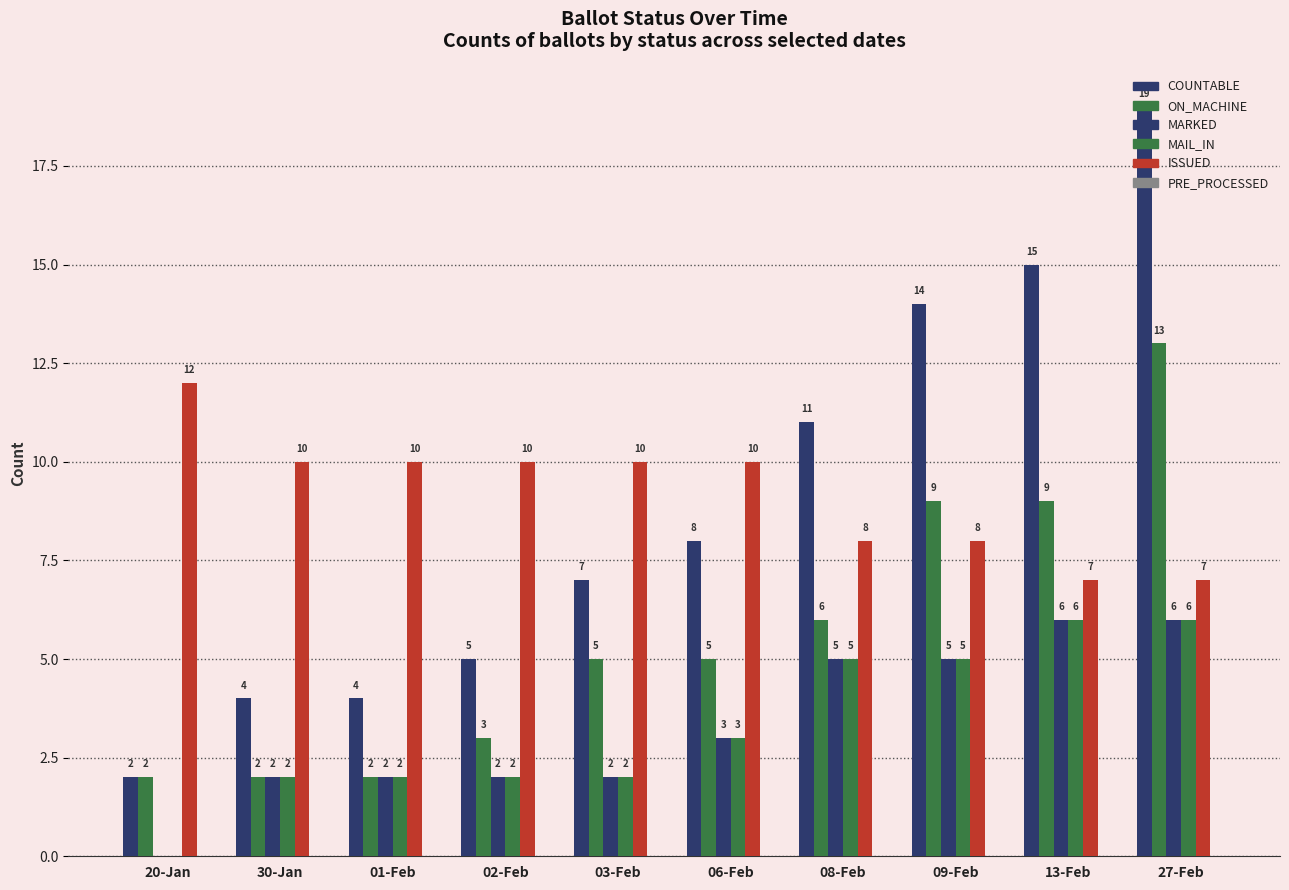

The ON_MACHINE series shows 13 at 27-Feb. True or false?

True